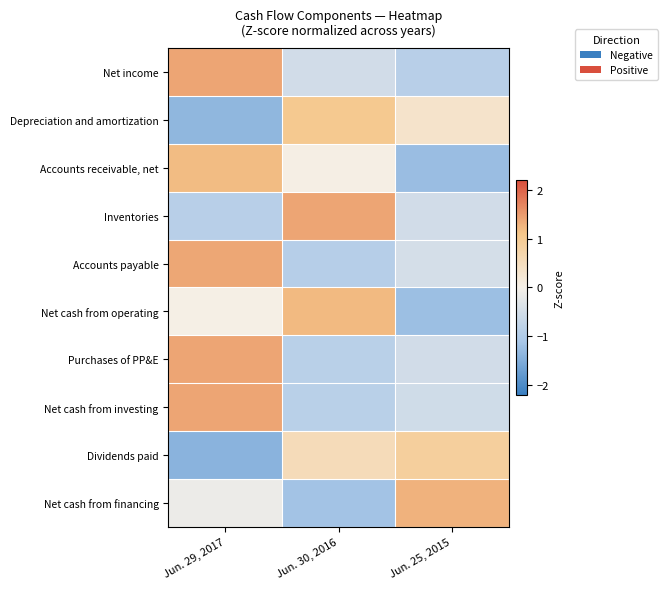

Count the number of data series in this chart.

10